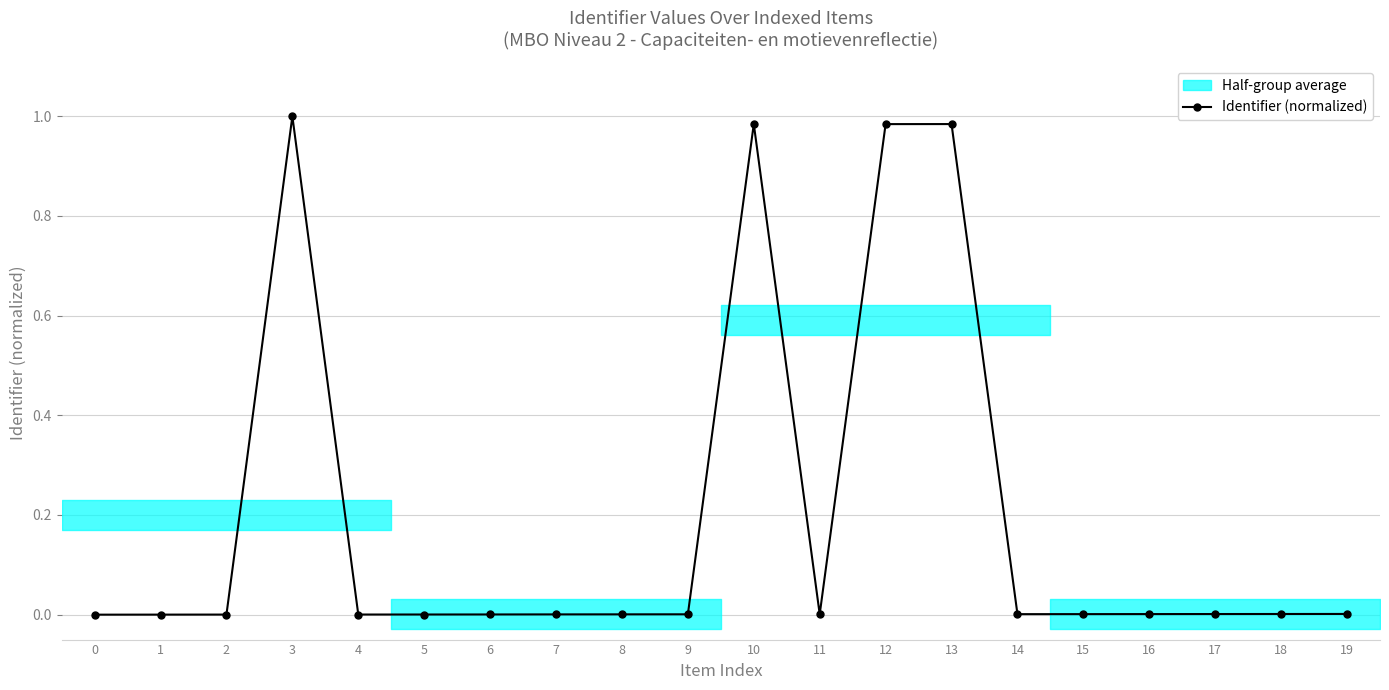

True or false: there are more than 0 points higher than both neighbors.

True